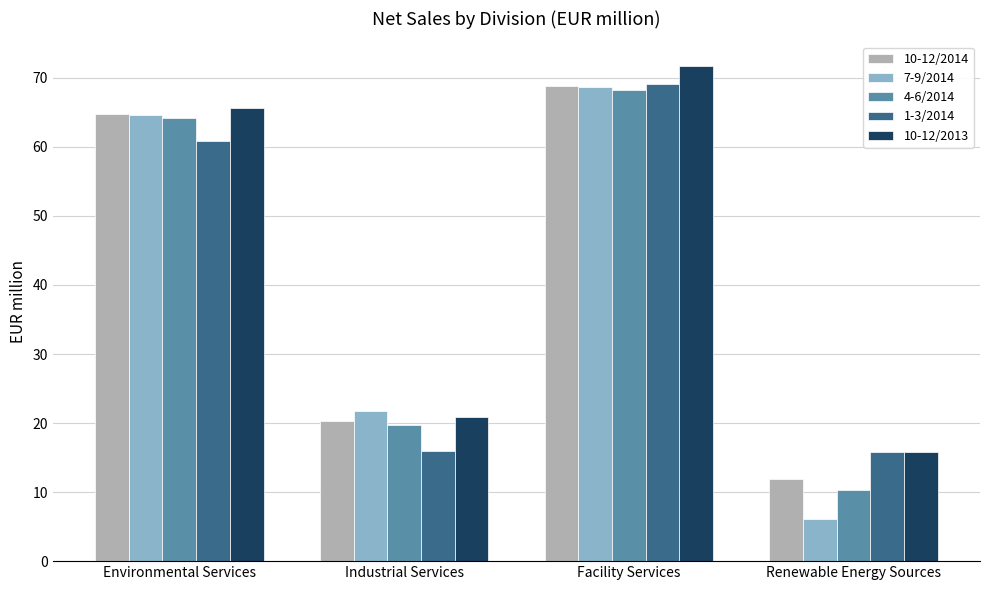

At which label is 4-6/2014 closest to 39?

Industrial Services